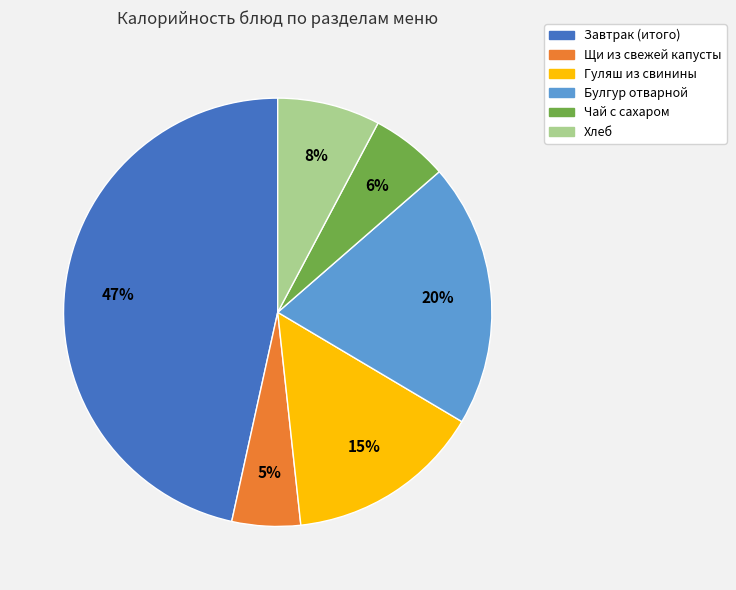

To the nearest percent, what is the combined percentage of Щи из свежей капусты and Хлеб?

13%